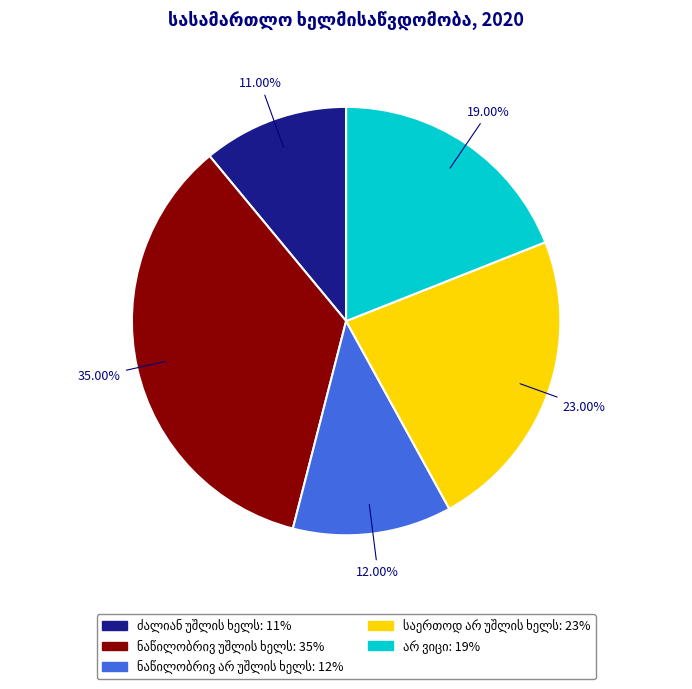

Is there any slice that represents more than half of the pie?

No